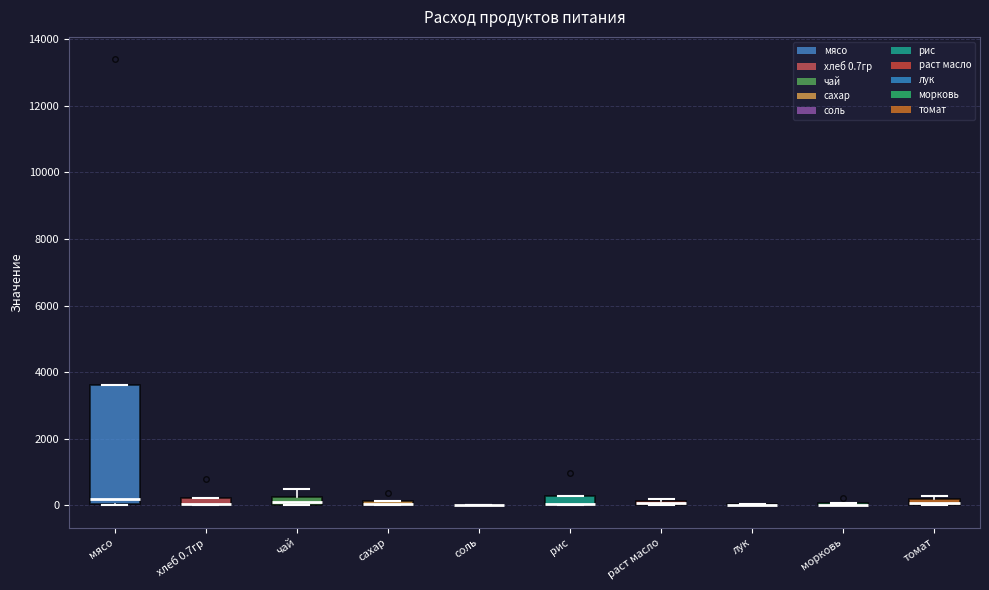

Comparing the boxes themselves (not the whiskers), which one is the tallest?

мясо